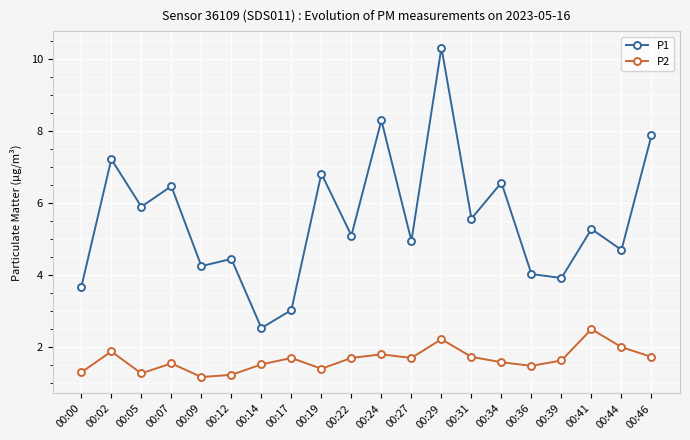

What is the difference between the maximum and minimum values in the P2 series?

1.3